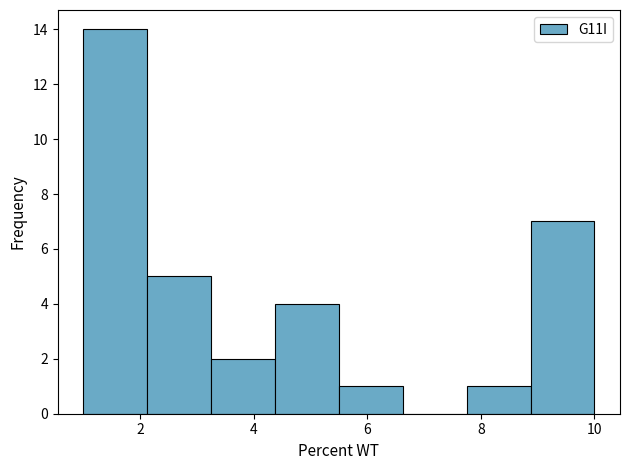

Reading left to right, transcribe this chart: for each bar, give the range it covers on the x-axis and its height. Neither the bar edges nor the heights are printed on the chart, so give them approximately, as read against the axes.

1.0 to 2.2: 14
2.2 to 3.2: 5
3.2 to 4.4: 2
4.4 to 5.6: 4
5.6 to 6.6: 1
6.6 to 7.8: 0
7.8 to 8.8: 1
8.8 to 10.0: 7